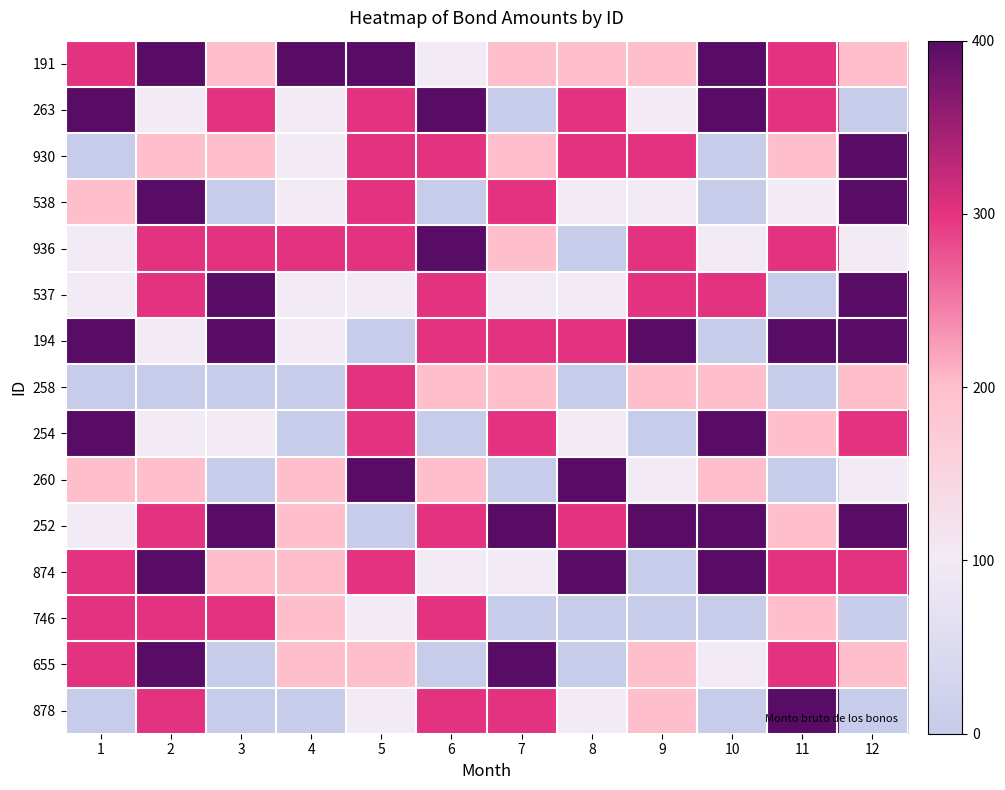

Rank the series at 10 from highest to lowest value.

191, 263, 254, 252, 874, 537, 258, 260, 936, 655, 930, 538, 194, 746, 878